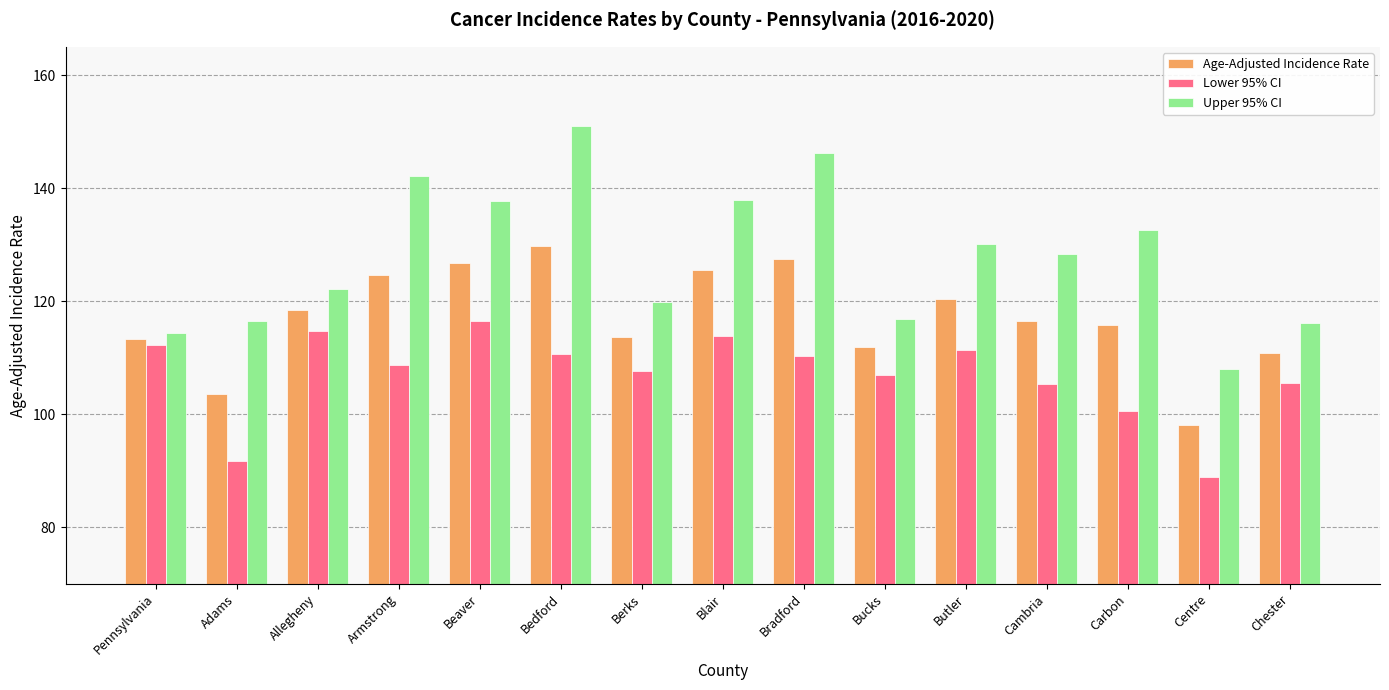

The value of Lower 95% CI at Butler is 111.3. True or false?

True